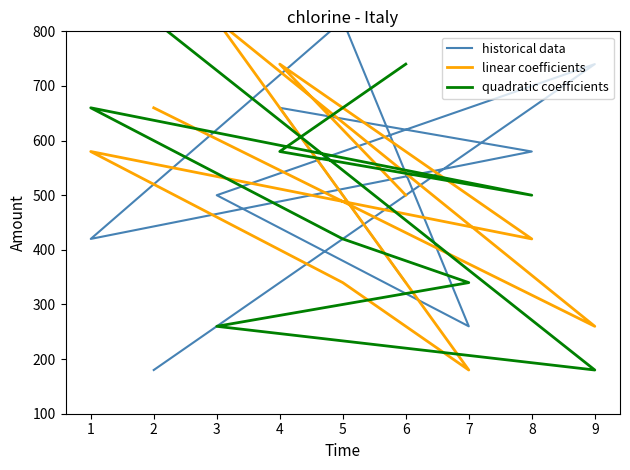

What is the difference between the quadratic coefficients values at 6 and 2?

80